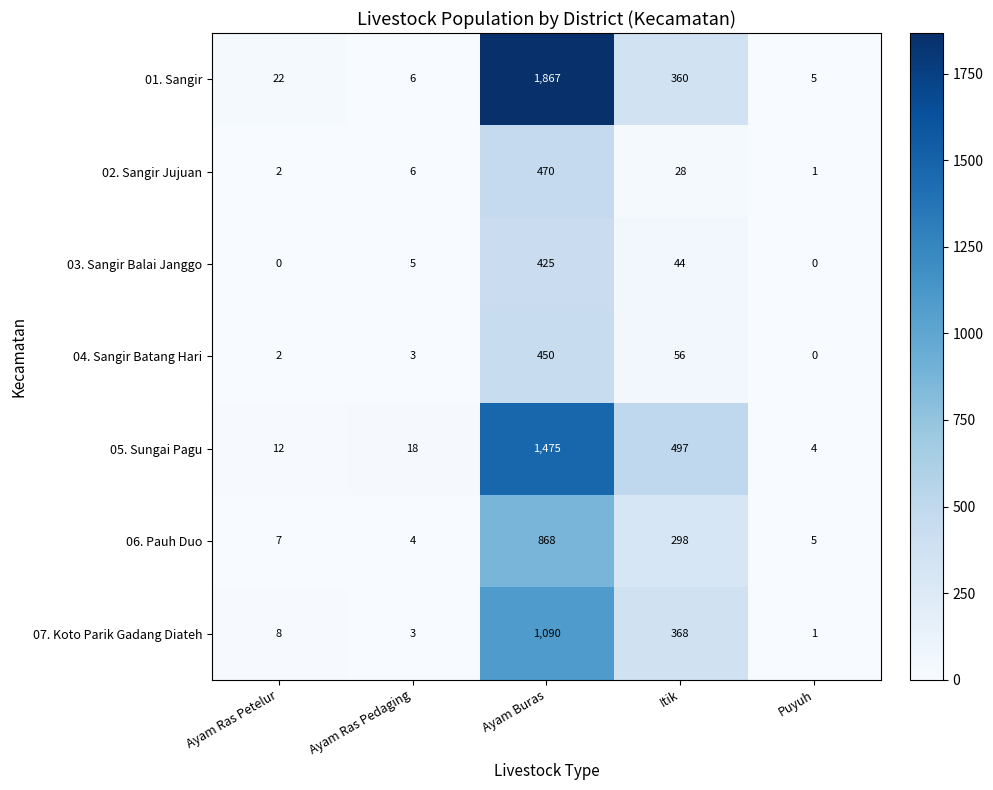

Read the 06. Pauh Duo value at Ayam Ras Pedaging.

4